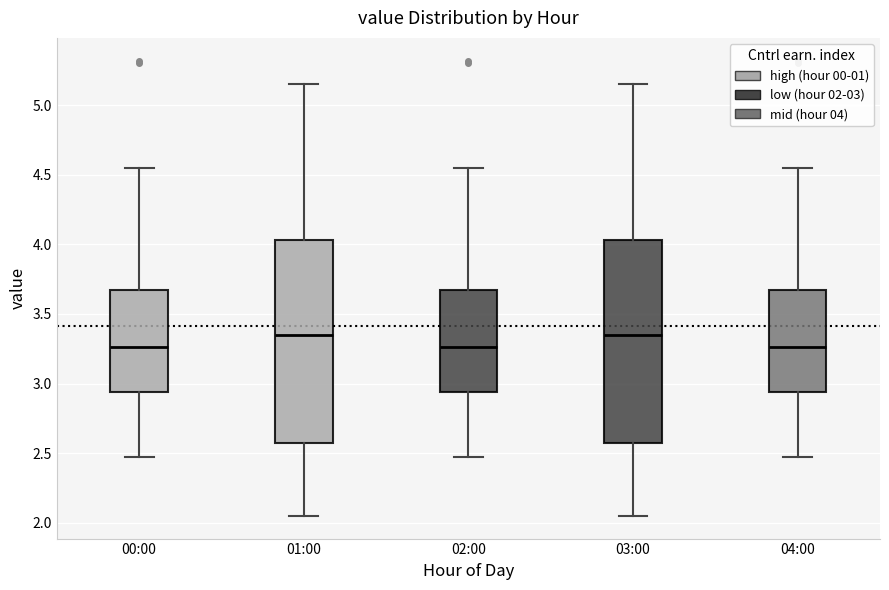

Reading left to right, read every box against the y-axis: the position of its median line, the range the box covers, and the ends of its whiskers. The values are not printed on the chart, so give them approximately, as read against the axis.

00:00: median 3.25, box 2.95 to 3.65, whiskers 2.45 to 4.55
01:00: median 3.35, box 2.55 to 4.05, whiskers 2.05 to 5.15
02:00: median 3.25, box 2.95 to 3.65, whiskers 2.45 to 4.55
03:00: median 3.35, box 2.55 to 4.05, whiskers 2.05 to 5.15
04:00: median 3.25, box 2.95 to 3.65, whiskers 2.45 to 4.55